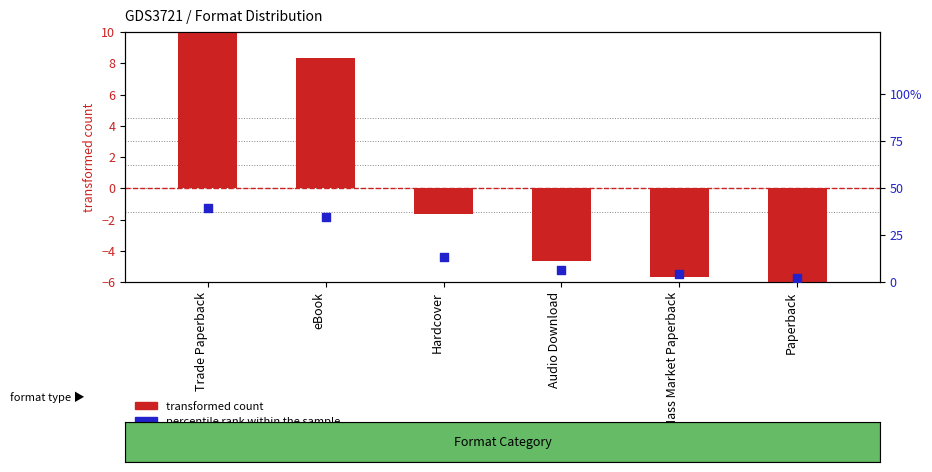

Which series has the largest total across all categories?

percentile rank within the sample